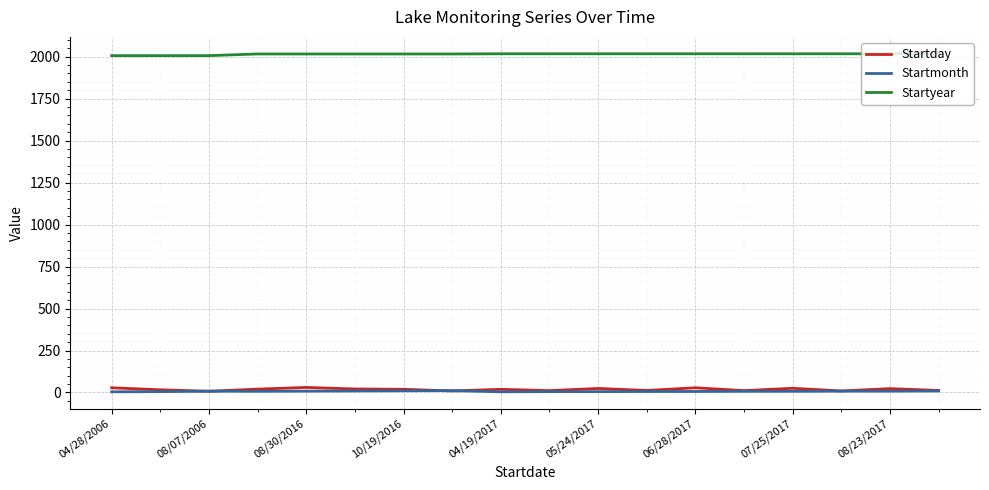

True or false: Startyear and Startday cross at least once.

False